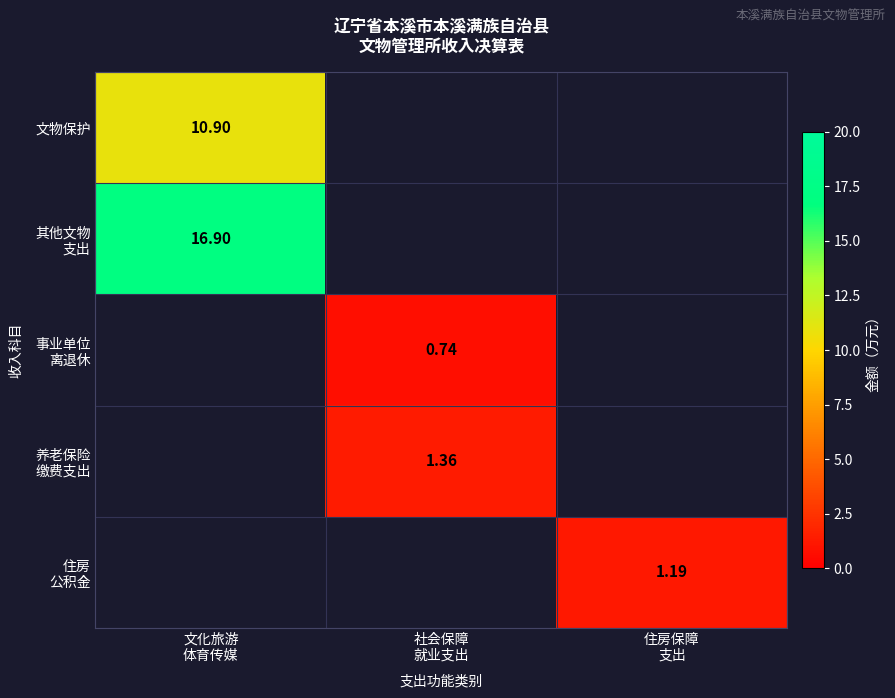

True or false: 事业单位 离退休 has a value of 0.0 at 文化旅游 体育传媒.

True